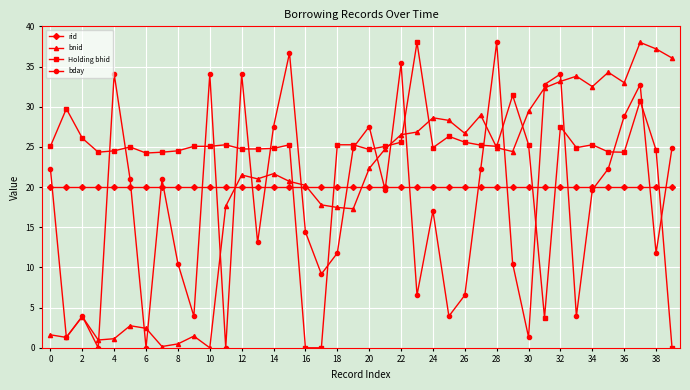

After their last crossing, which series has the higher values: Holding bhid or rid?

rid